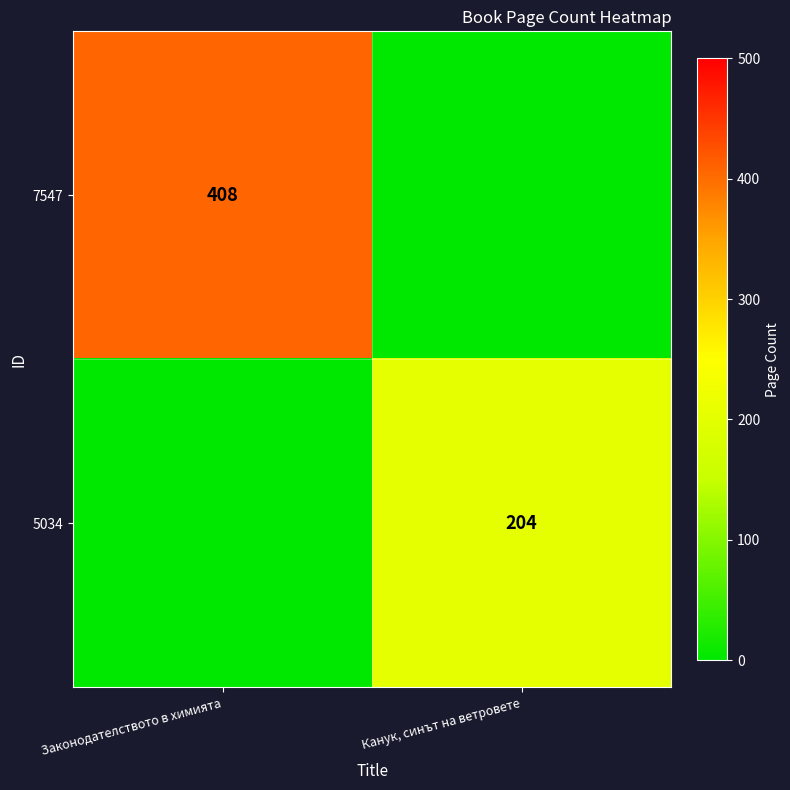

The value of 7547 at Законодателството в химията is 408. True or false?

True